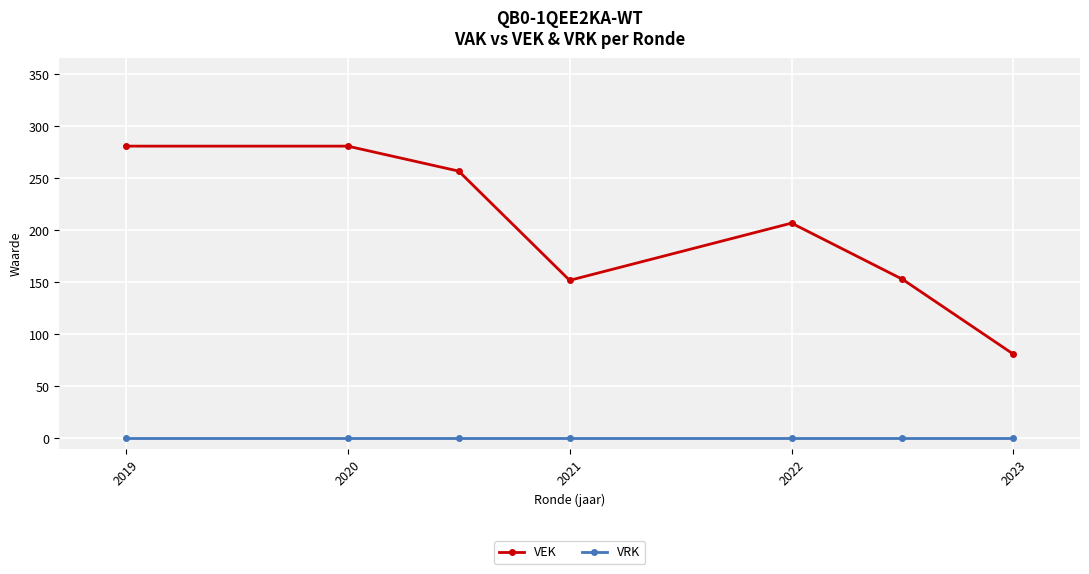

What is the difference between the highest and lowest values at 2022?

207